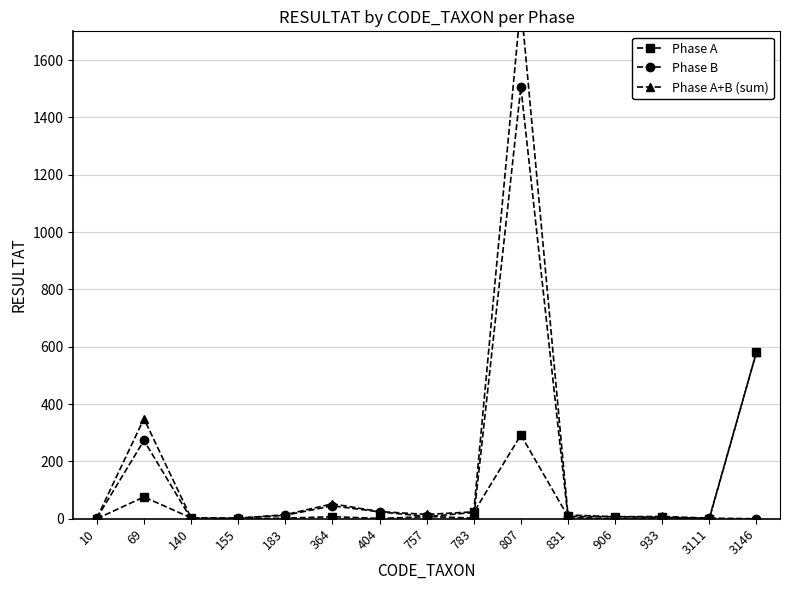

Which has a higher value, 807 or 364?

807